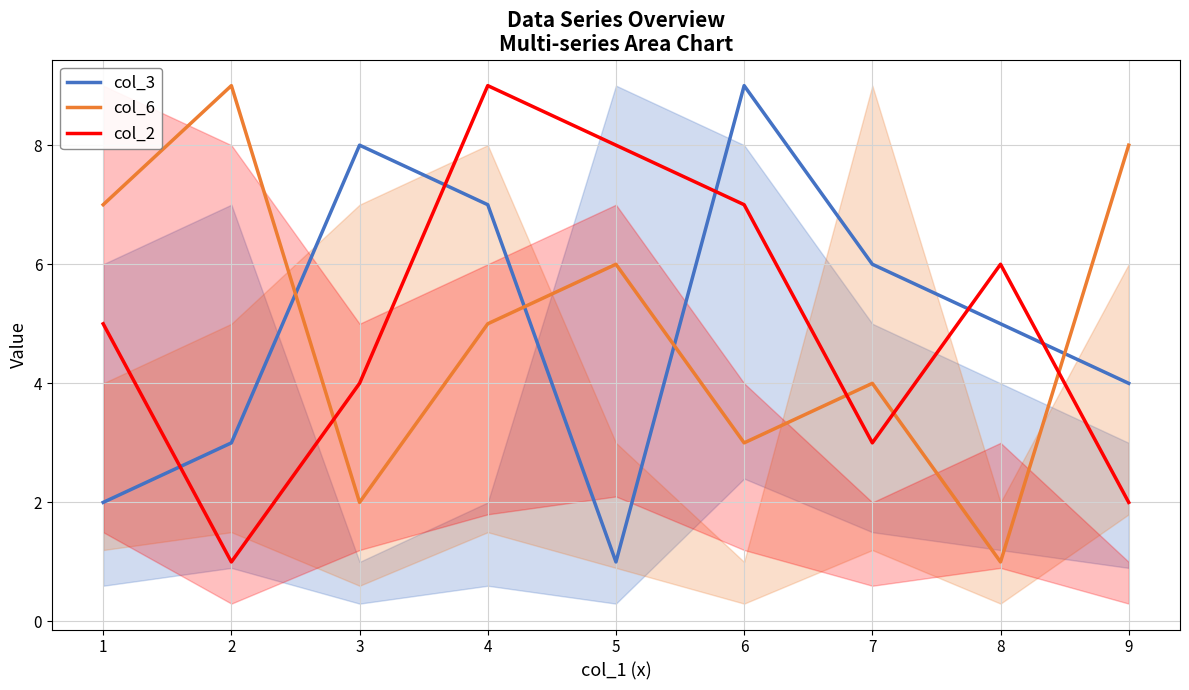

True or false: col_2 has a value of 6 at 8.

True